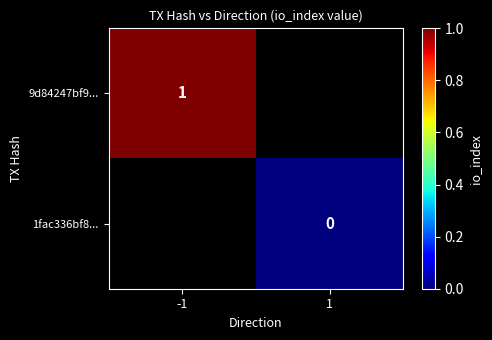

Rank the series at -1 from highest to lowest value.

9d84247bf9..., 1fac336bf8...